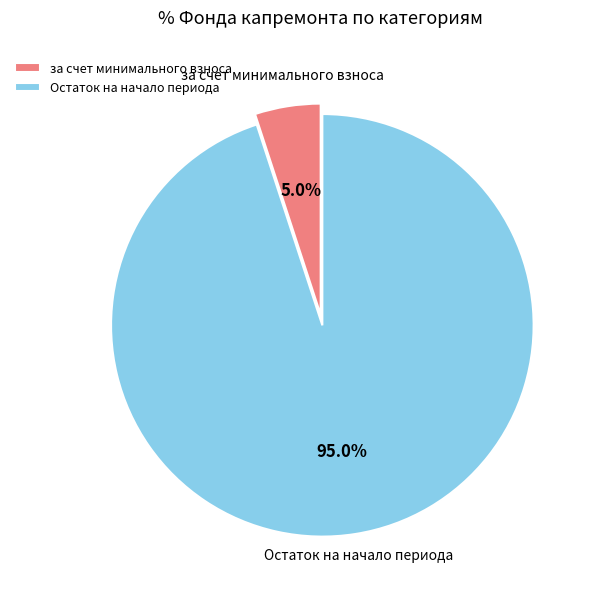

Combined, do за счет минимального взноса and Остаток на начало периода account for over 50%?

Yes